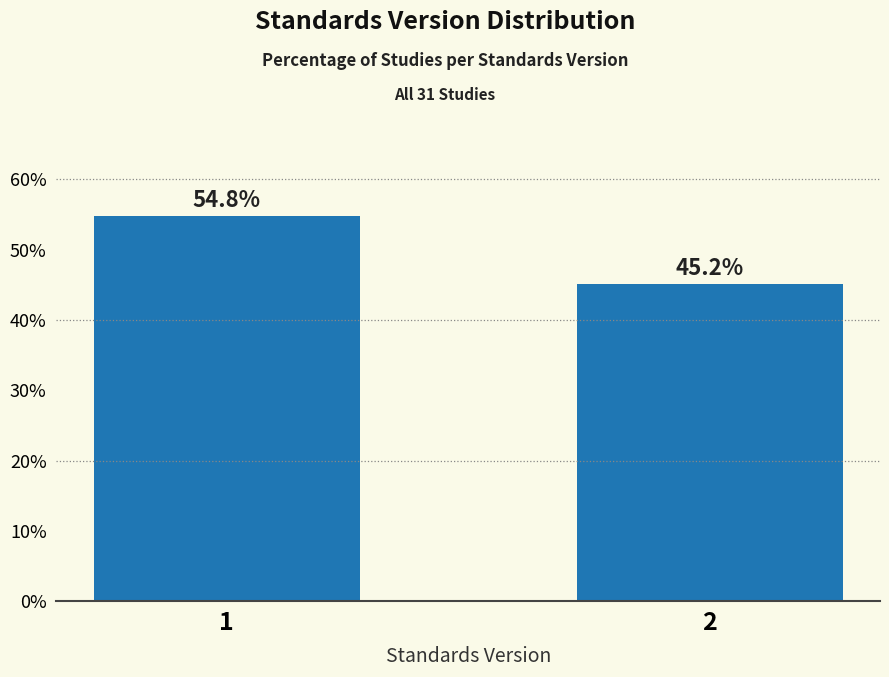

Reading right to left, extract all data points from this chart.

2=45.2	1=54.8